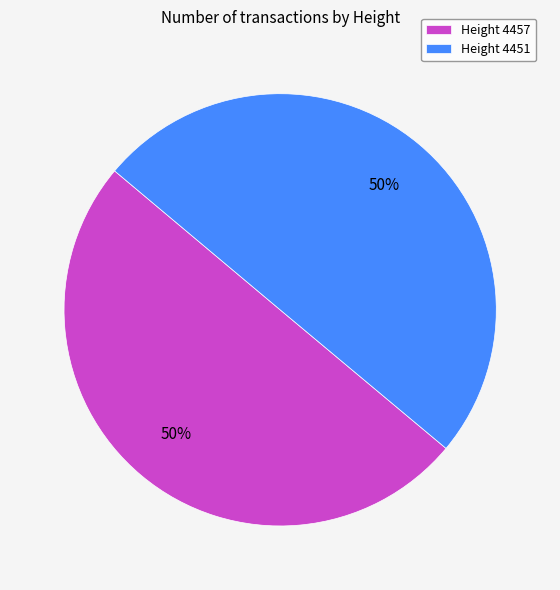

To the nearest percent, what portion does Height 4457 represent?

50%